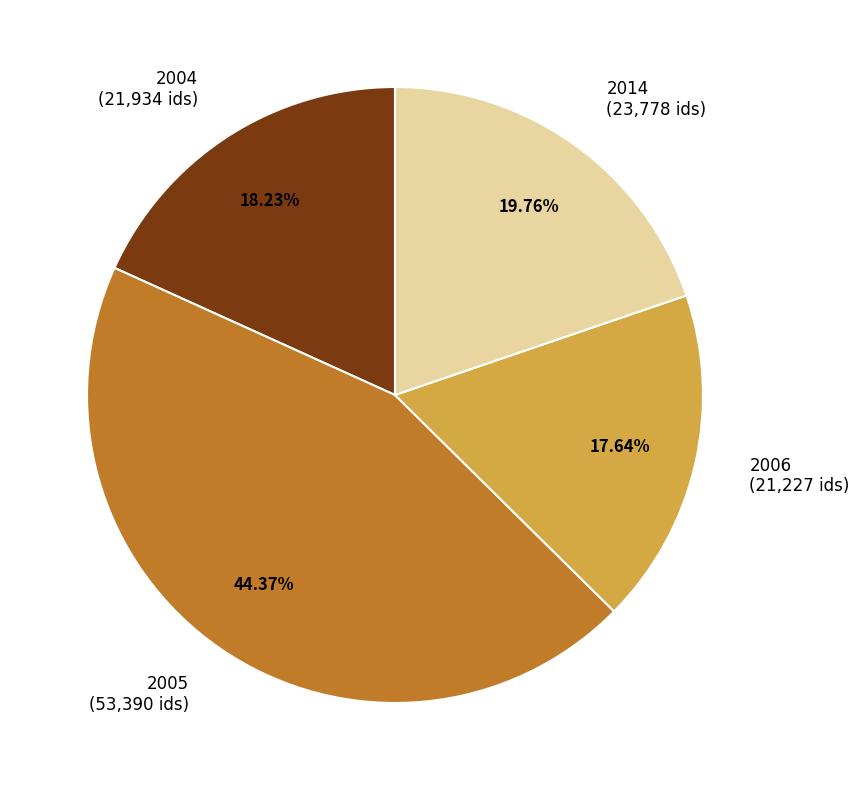

Is the sum of 2006 (21,227 ids) and 2004 (21,934 ids) greater than half?

No